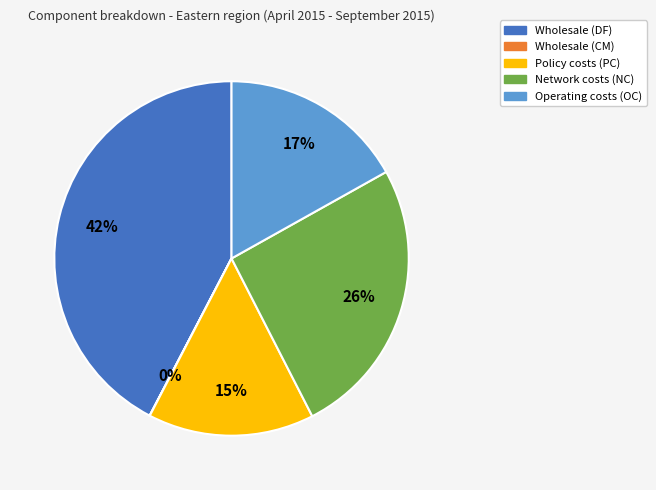

The Network costs (NC) slice represents 38% of the pie. True or false?

False